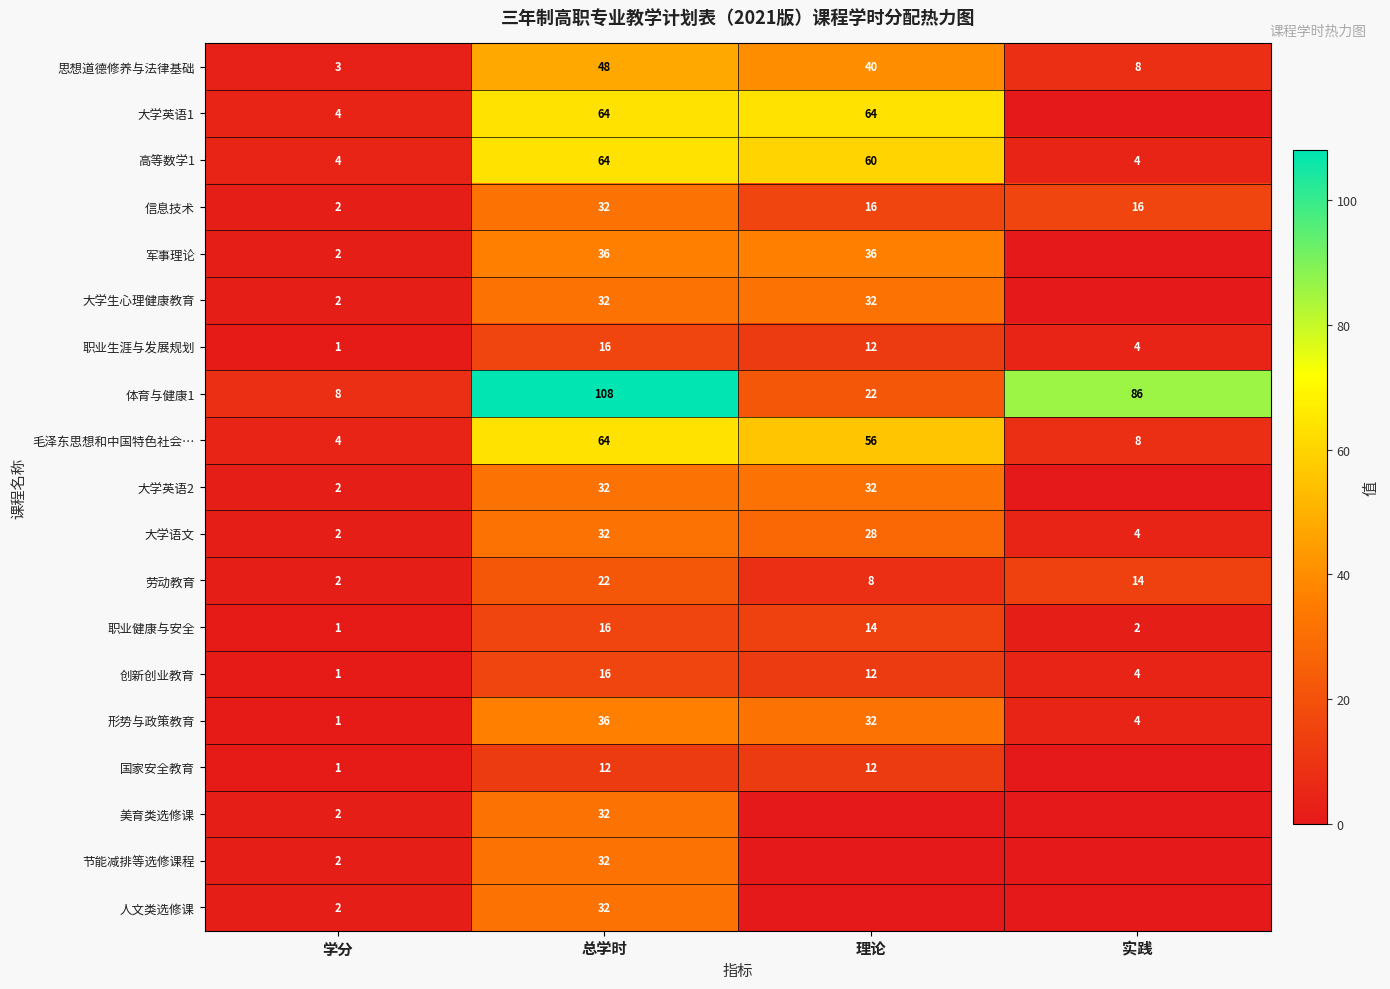

Is the value of 形势与政策教育 at 实践 greater than the value of 职业生涯与发展规划 at 理论?

No